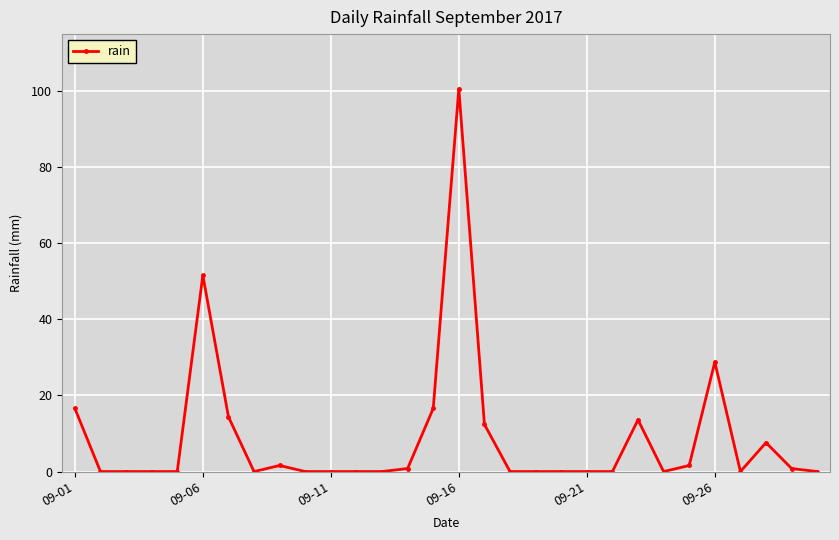

True or false: there are more than 2 points higher than both neighbors.

True